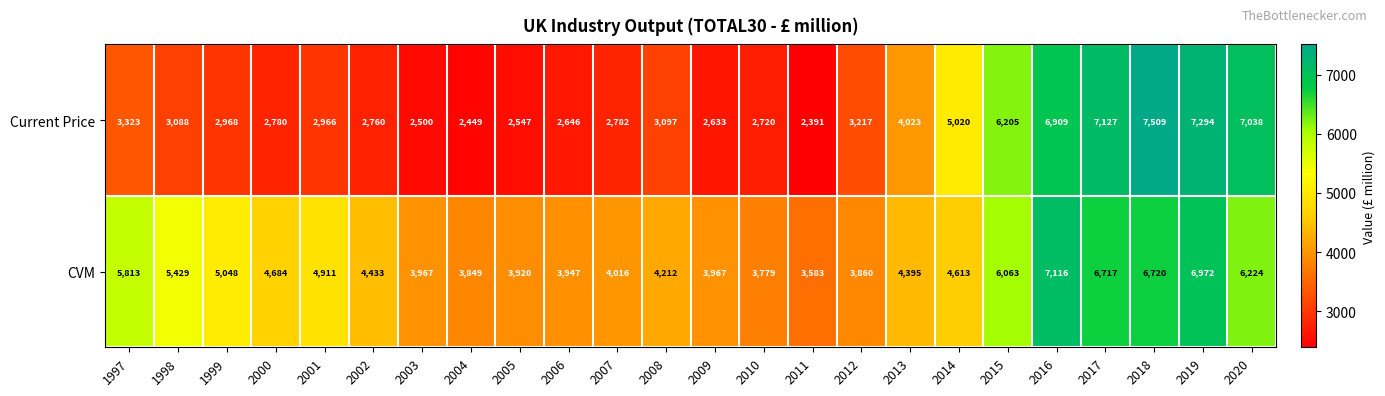

At which category is the sum across all series the highest?

2019